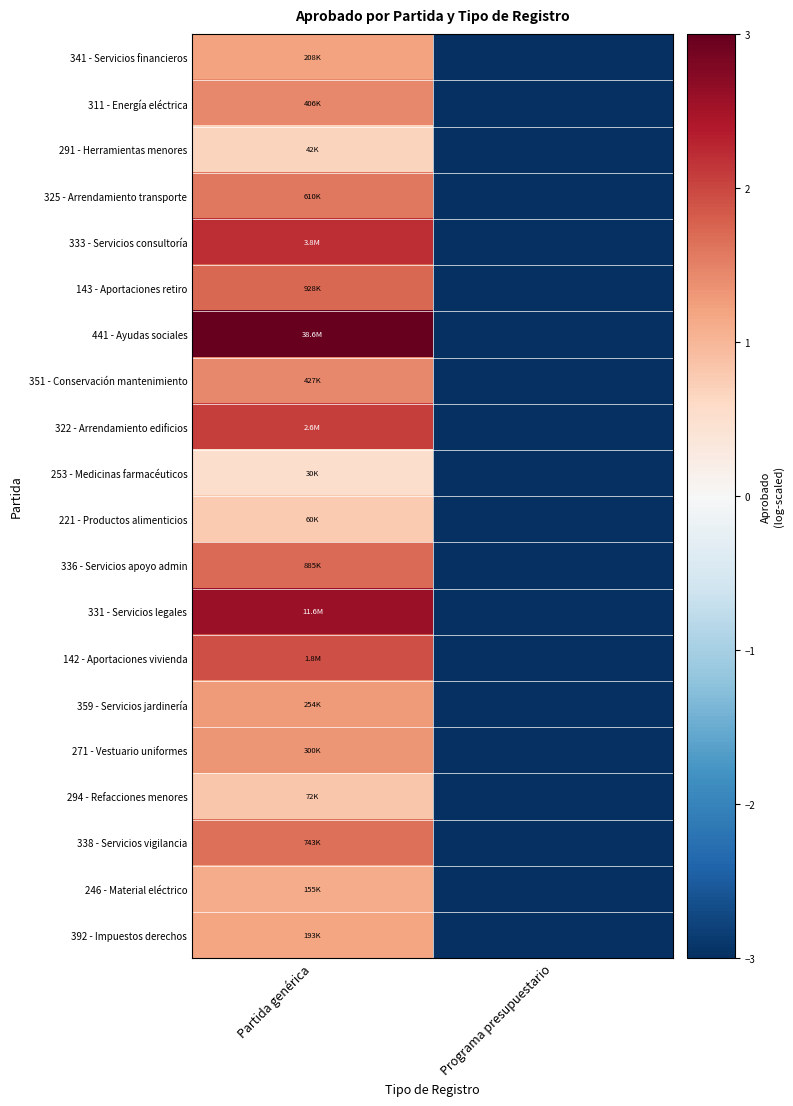

Which has a higher value, Programa presupuestario or Partida genérica?

Partida genérica